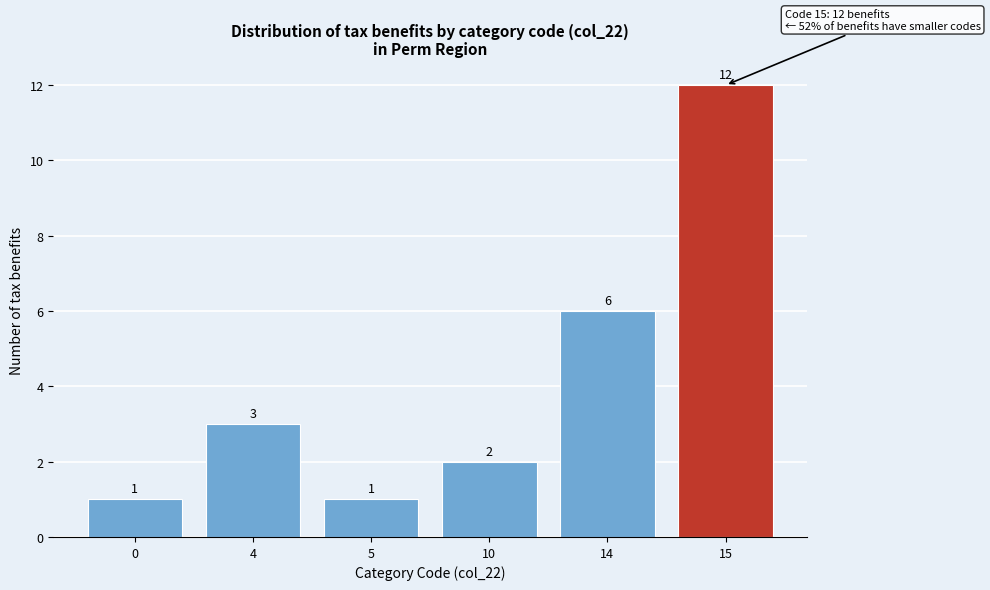

Reading left to right, extract all data points from this chart.

0=1	4=3	5=1	10=2	14=6	15=12